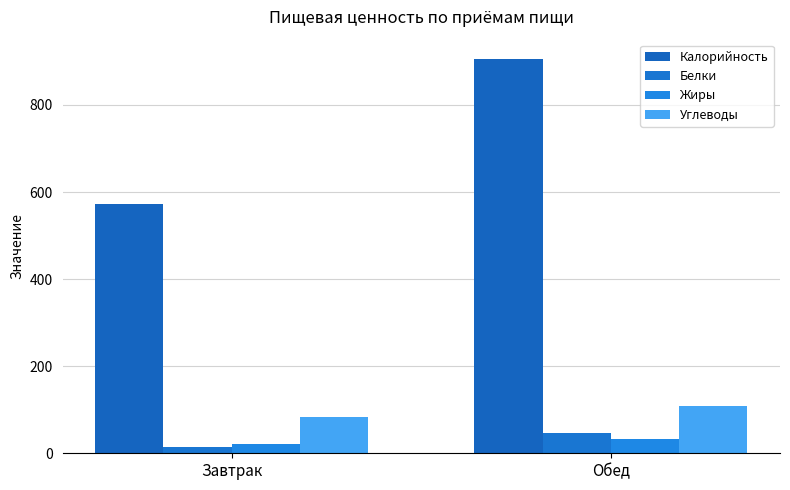

What is the maximum value shown in the chart?

904.7